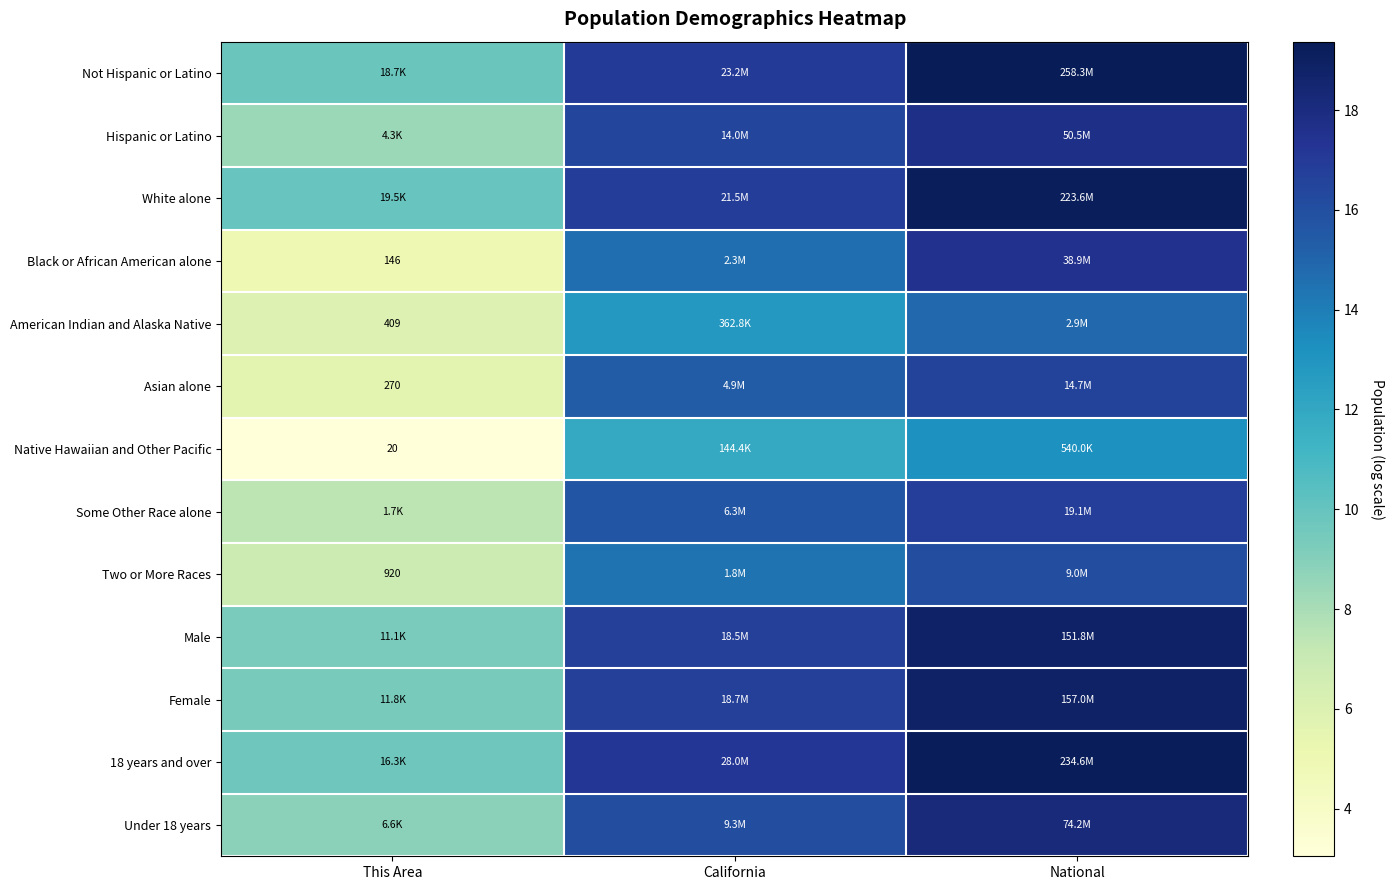

At This Area, list the series in order from largest to smallest.

White alone, Not Hispanic or Latino, 18 years and over, Female, Male, Under 18 years, Hispanic or Latino, Some Other Race alone, Two or More Races, American Indian and Alaska Native, Asian alone, Black or African American alone, Native Hawaiian and Other Pacific